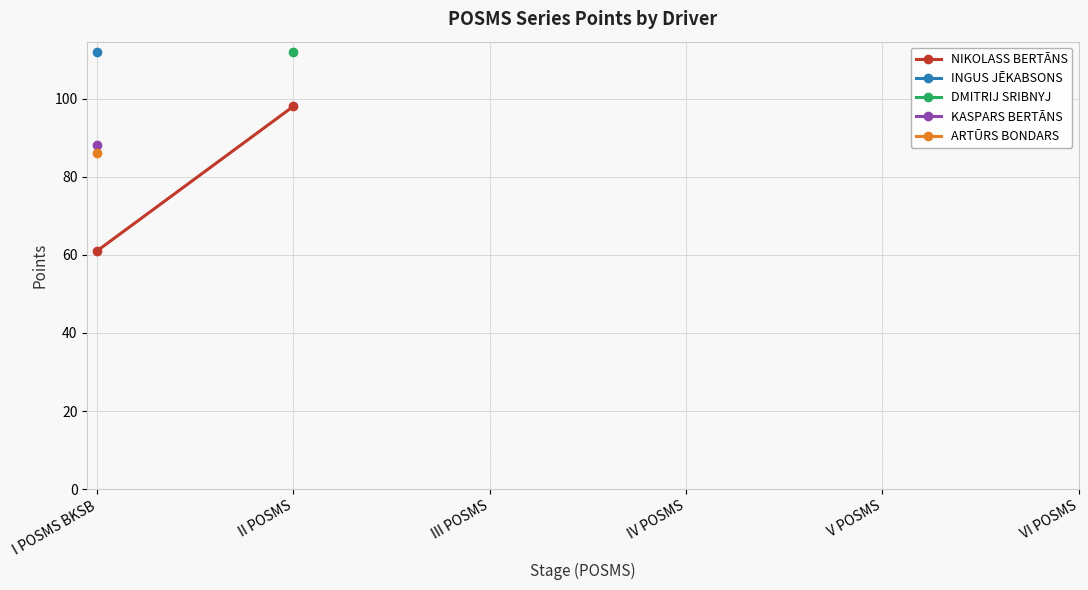

What is the difference between the values at I POSMS BKSB and II POSMS?

37